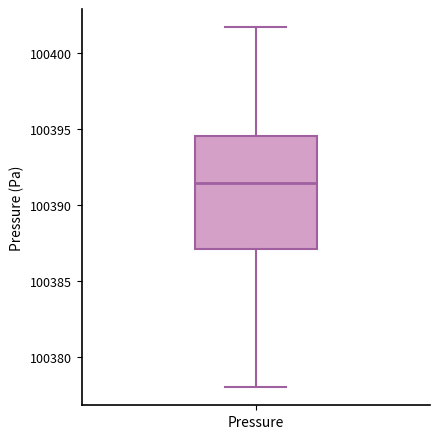

Transcribe this box plot: give where the median line is, the range the box spans, and where the two whiskers end, as read against the y-axis. The values are not printed on the chart, so give them approximately, as read against the axis.

median 100391.5, box 100387.0 to 100394.5, whiskers 100378.0 to 100401.5